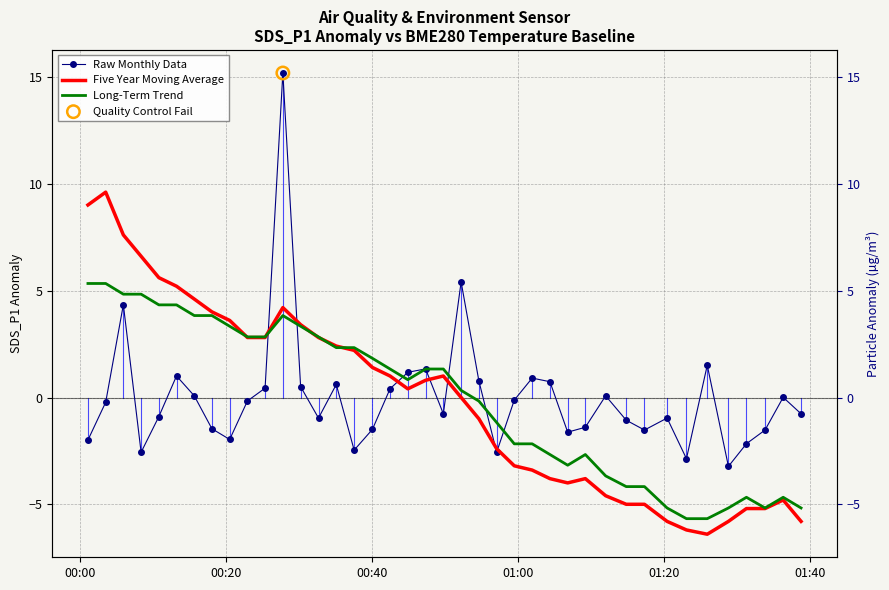

Which series has the widest spread of Y values?

Raw Monthly Data